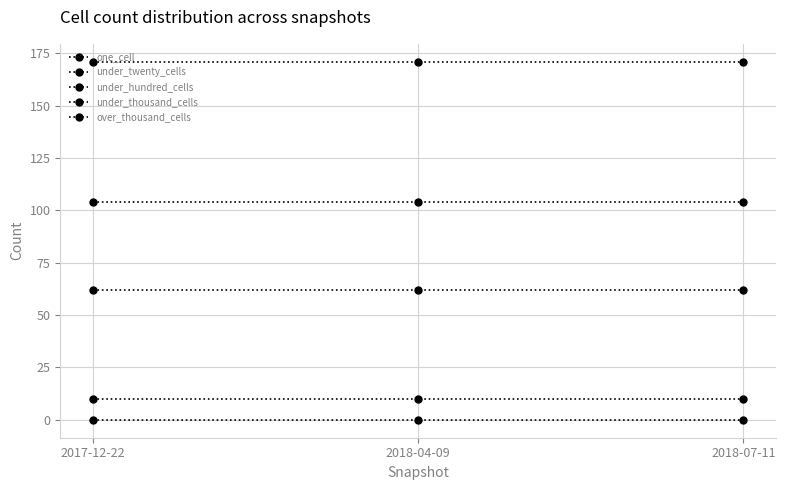

How many categories are shown in the chart?

3